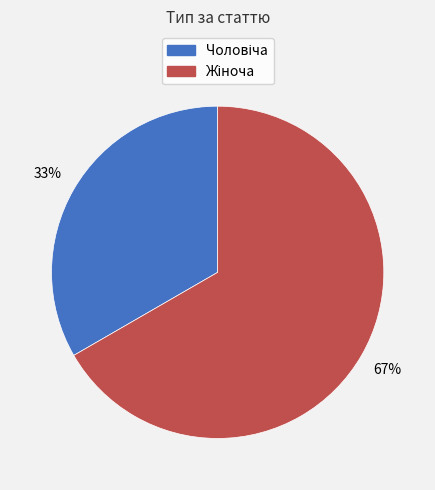

Does any single category account for the majority?

Yes